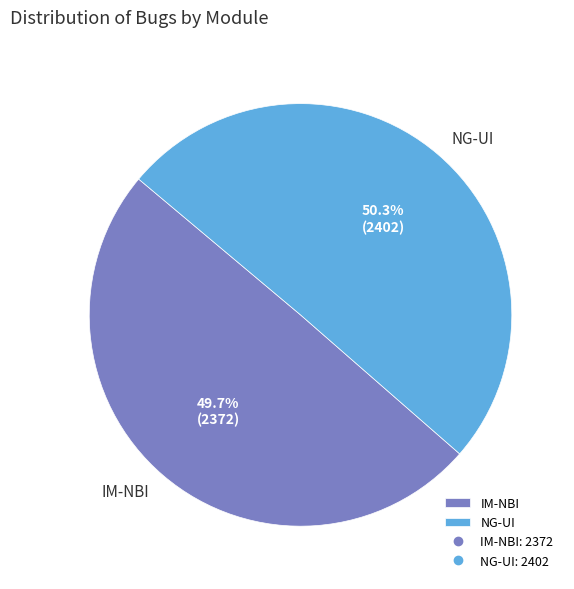

To the nearest percent, what is the average slice percentage?

50%